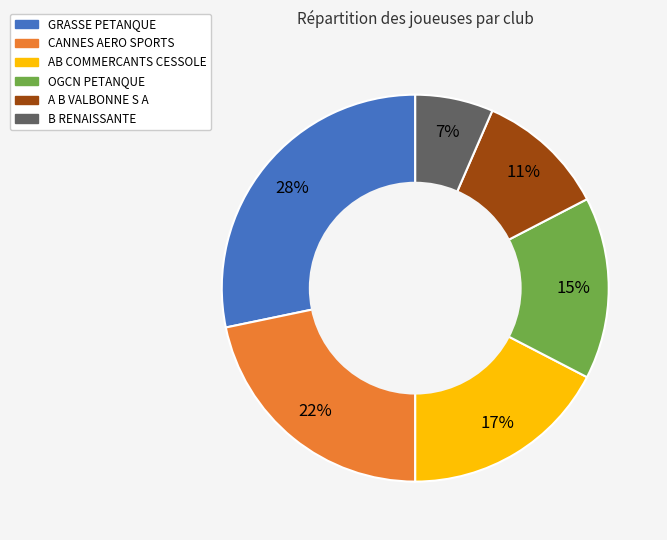

Between CANNES AERO SPORTS and GRASSE PETANQUE, which is larger?

GRASSE PETANQUE